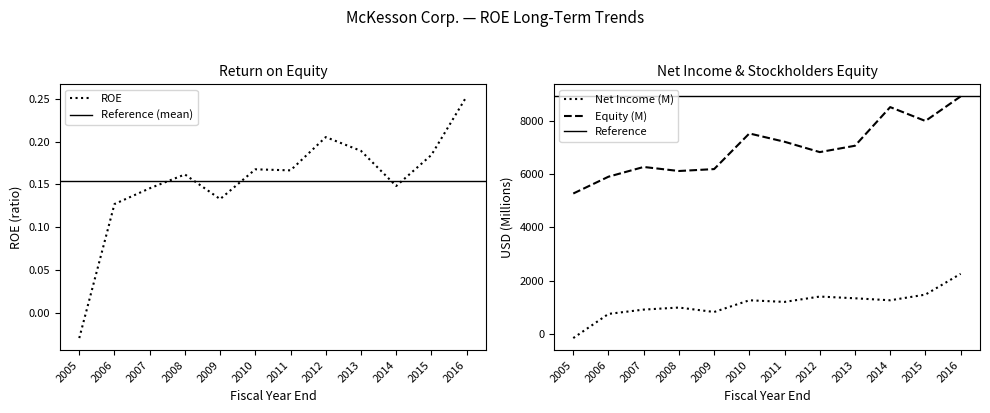

The value of ROE at 2006 is 0.2. True or false?

False